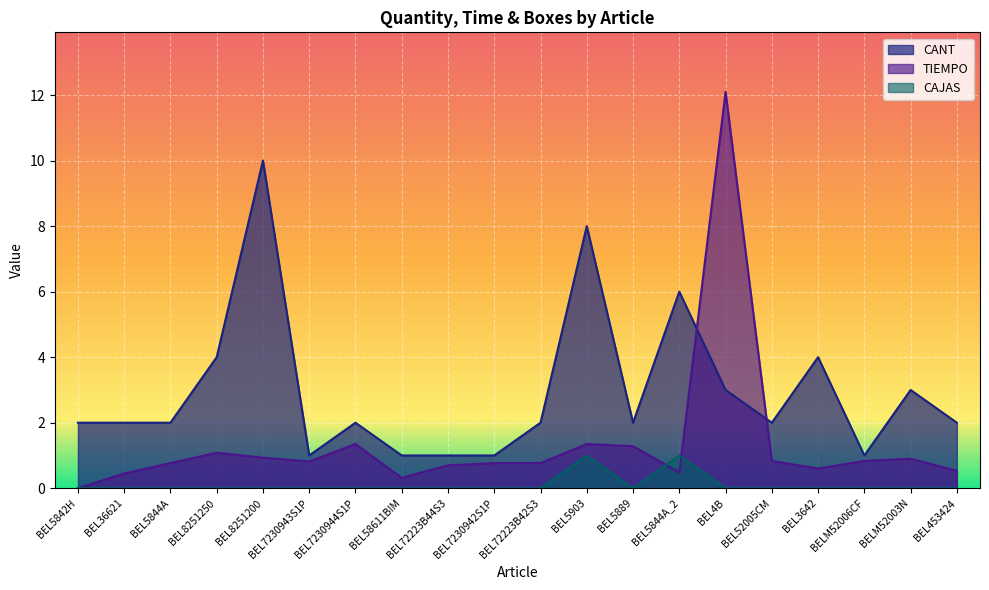

What is the maximum value for TIEMPO?

12.1